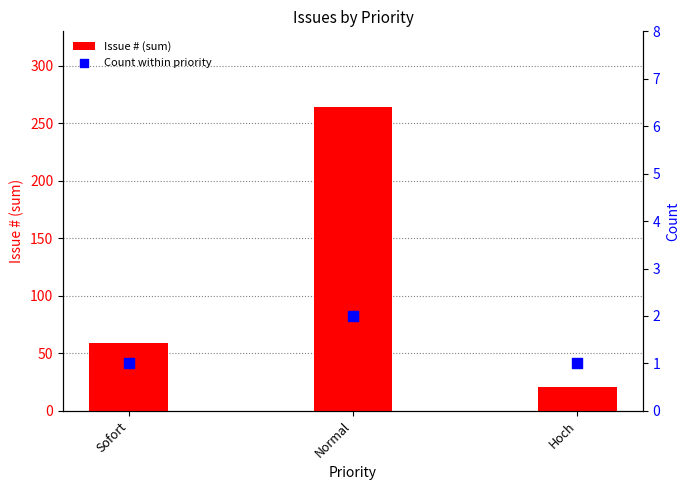

Which series has the widest spread of Y values?

Issue # (sum)